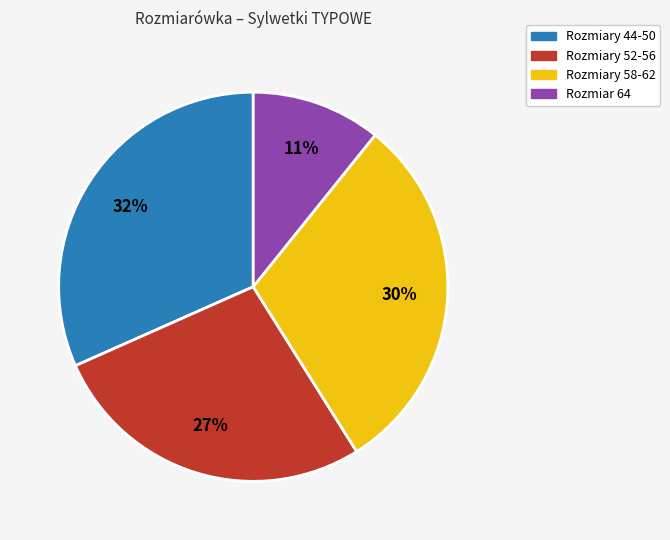

To the nearest percent, what is the average slice percentage?

25%